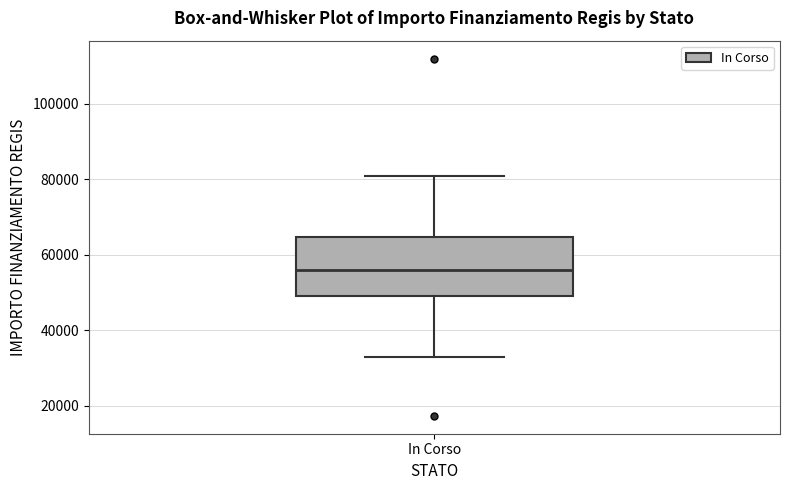

Transcribe this box plot: give where the median line is, the range the box spans, and where the two whiskers end, as read against the y-axis. The values are not printed on the chart, so give them approximately, as read against the axis.

median 56000, box 50000 to 64000, whiskers 32000 to 80000